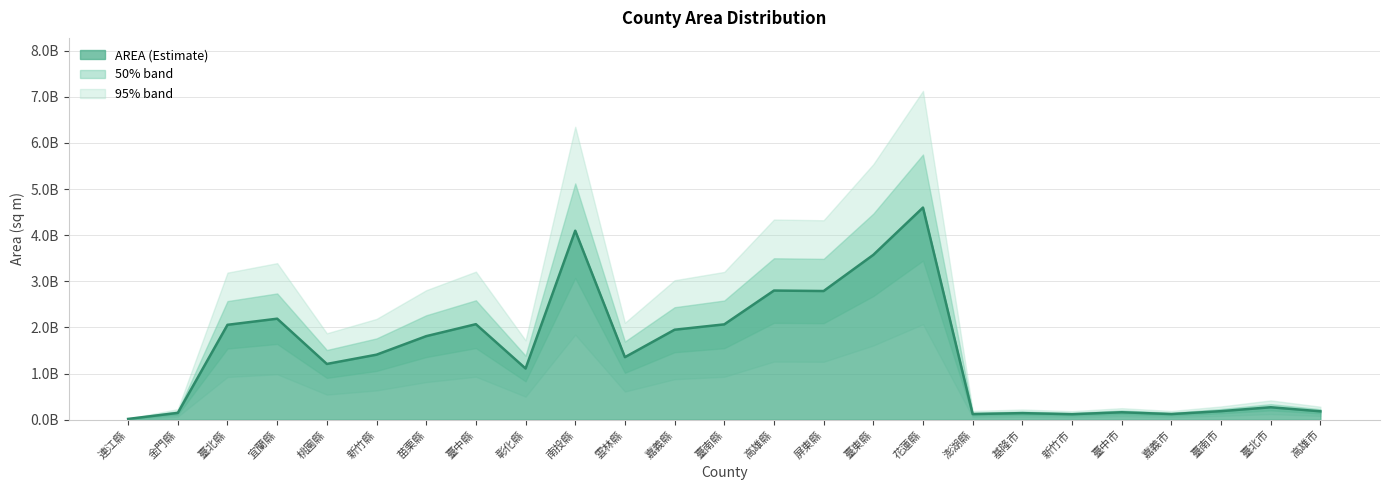

What is the average value?

1462390183.8